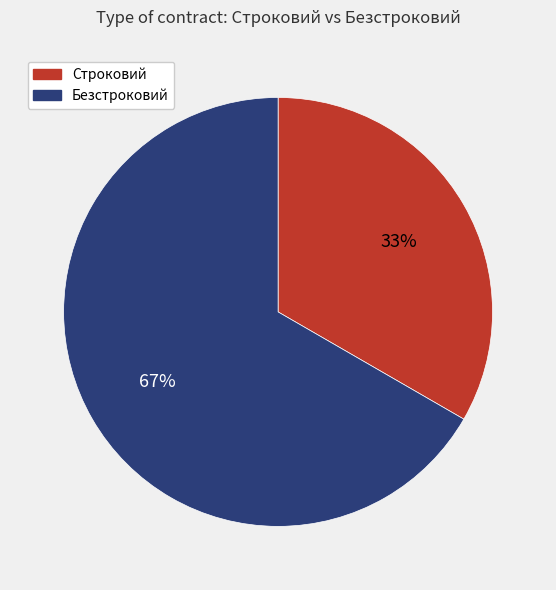

Which slice is the smallest?

Строковий